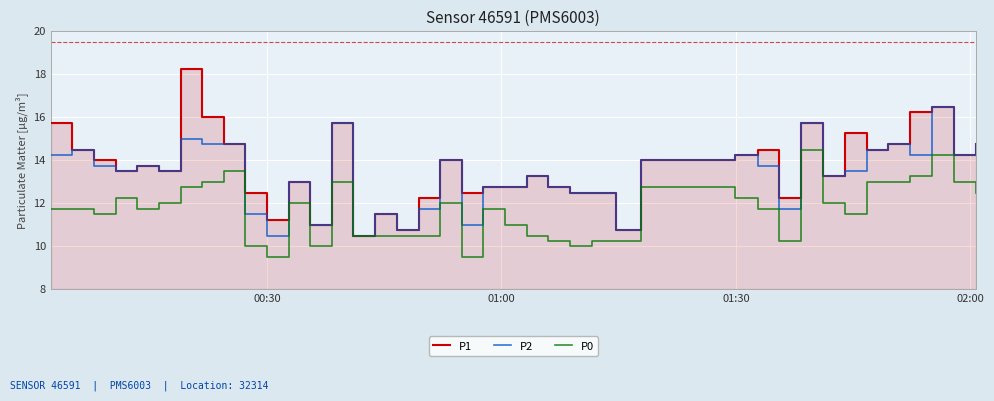

What is the highest value of the P0 series?

14.5